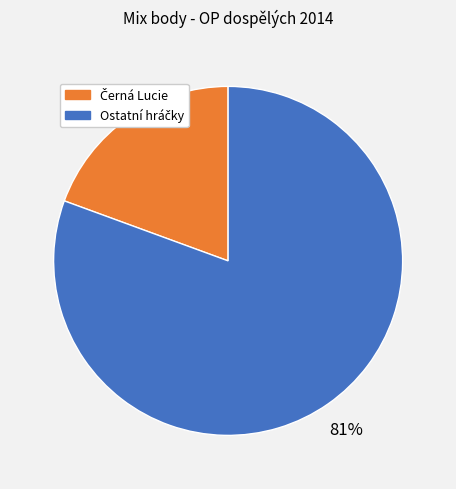

To the nearest percent, what is the average slice percentage?

50%